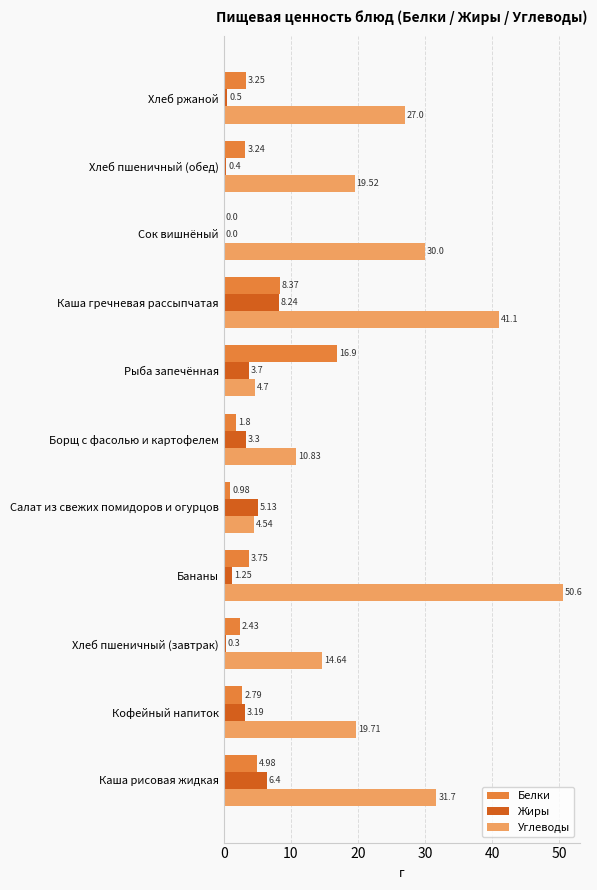

What is the sum of all Углеводы values?

254.3